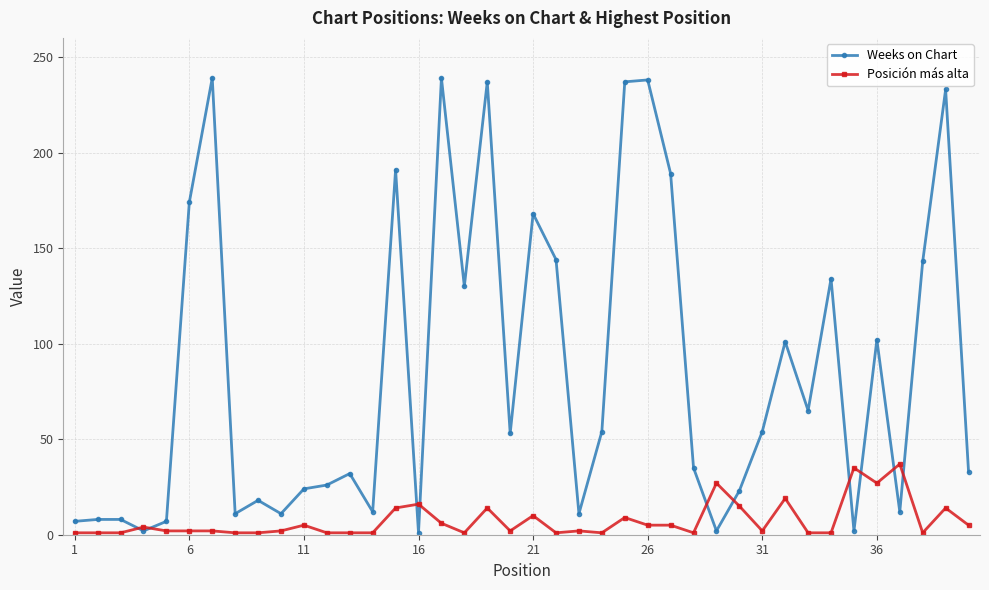

What is the greatest value displayed?

239